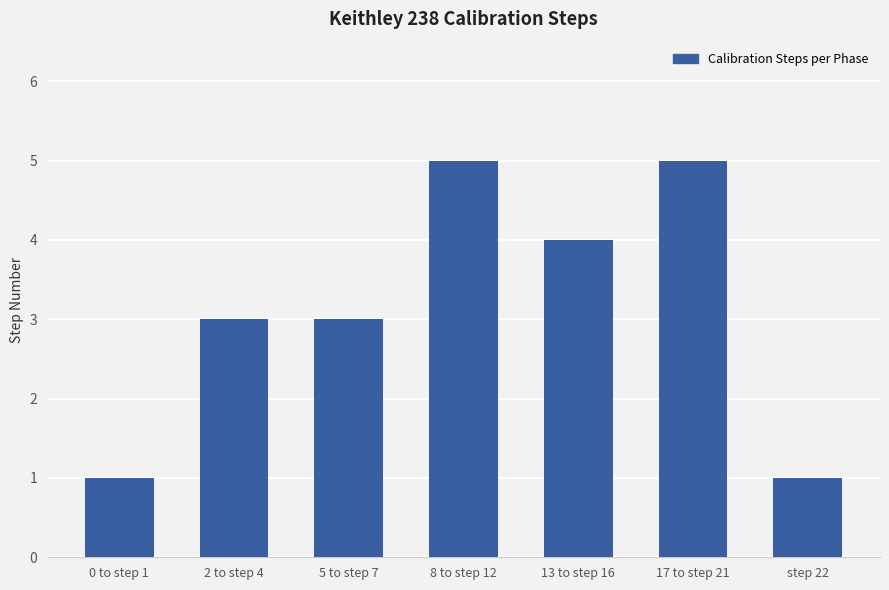

What is the difference between the second highest and minimum values?

4